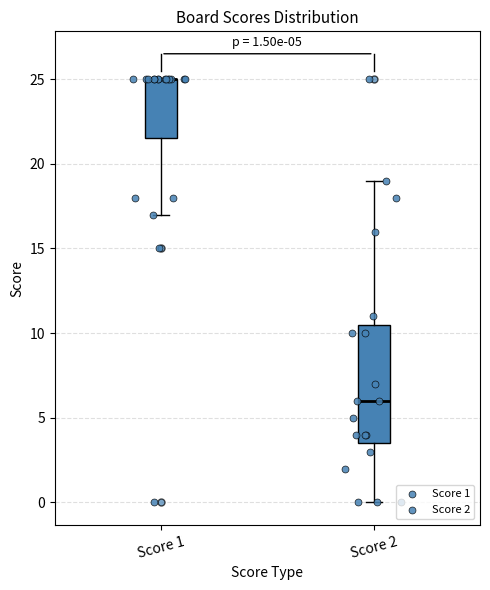

Which box is the tallest, from its lower edge to its upper edge?

Score 2